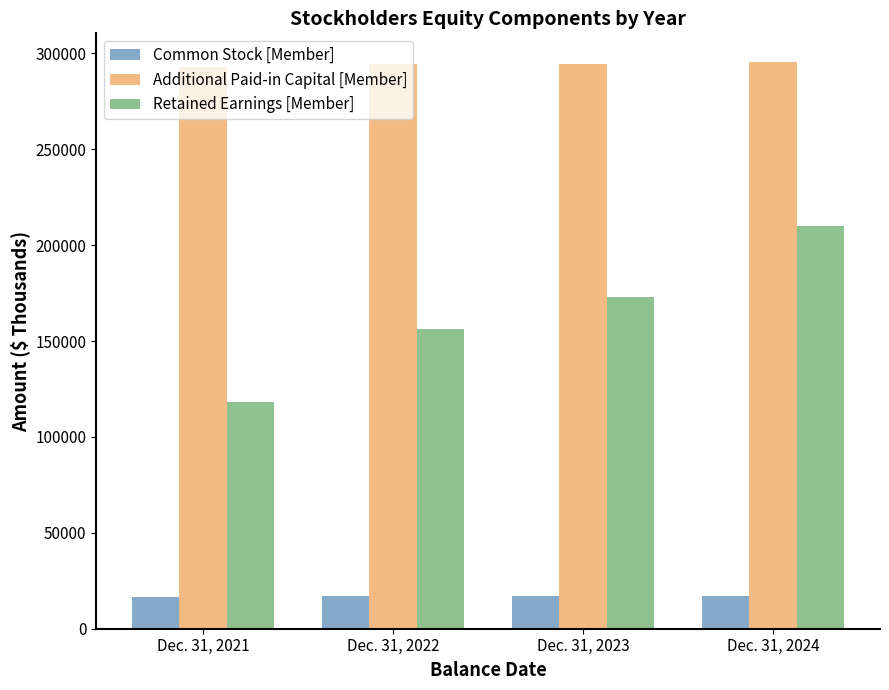

What are all the series names shown in the legend?

Common Stock [Member], Additional Paid-in Capital [Member], Retained Earnings [Member]